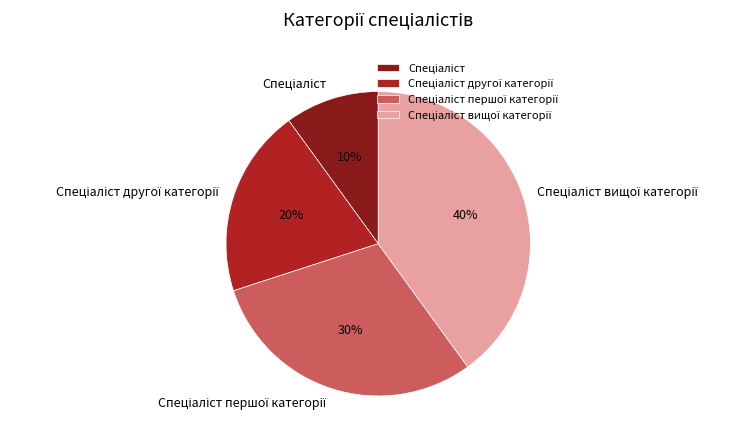

Is there any slice that represents more than half of the pie?

No